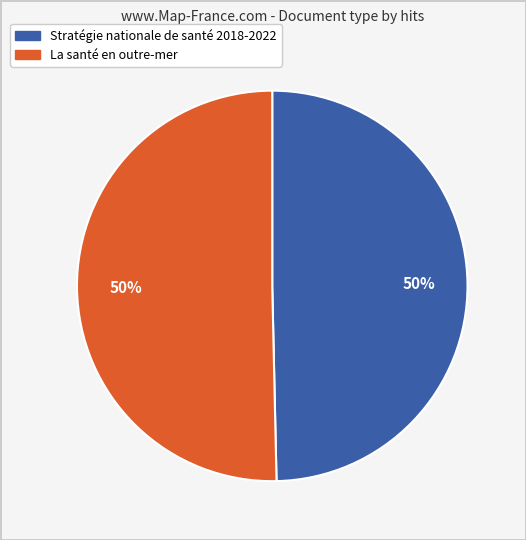

To the nearest percent, what portion does La santé en outre-mer represent?

50%